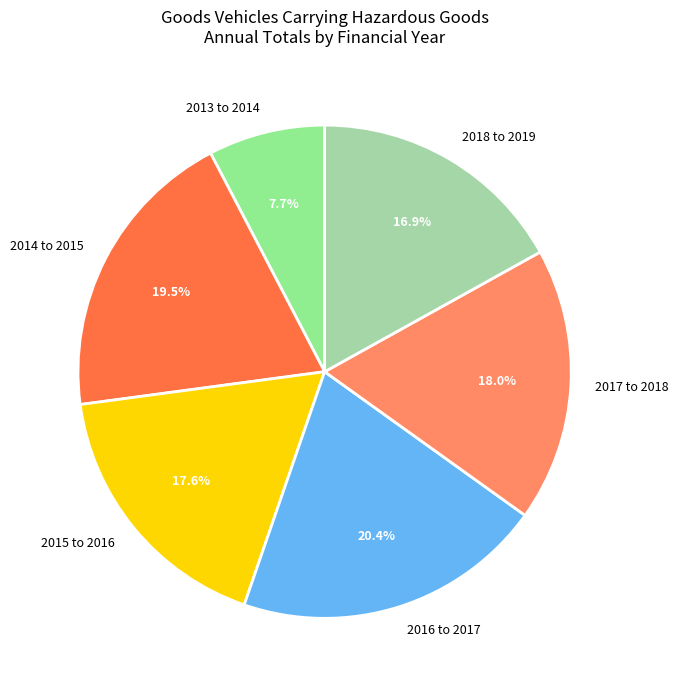

To the nearest percent, what percentage of the pie is 2015 to 2016?

18%